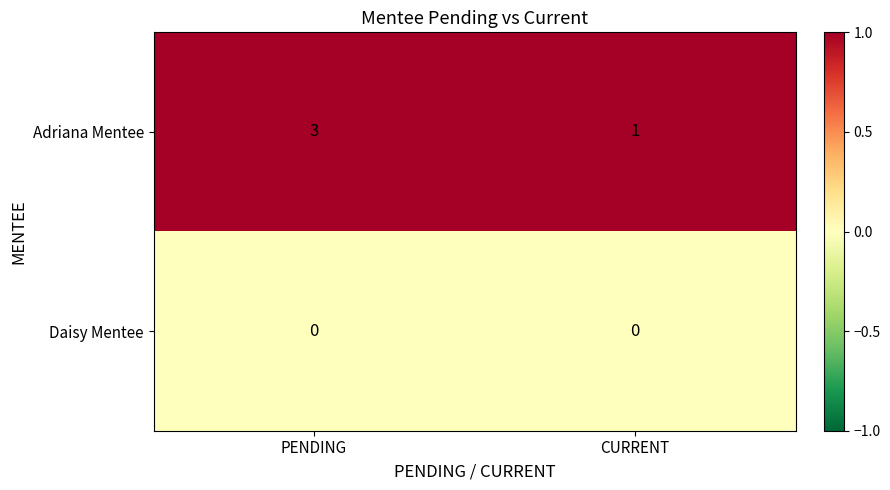

Which series has the largest total across all categories?

Adriana Mentee